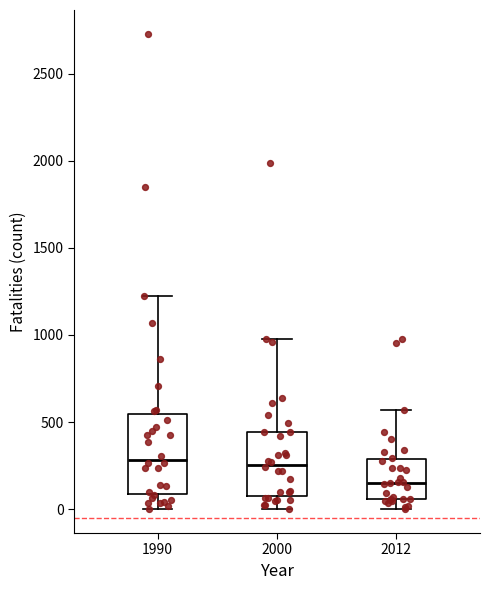

Where is the upper edge of the box at x = 2012 on the y-axis? The values are not printed on the chart, so give them approximately, as read against the axis.

300